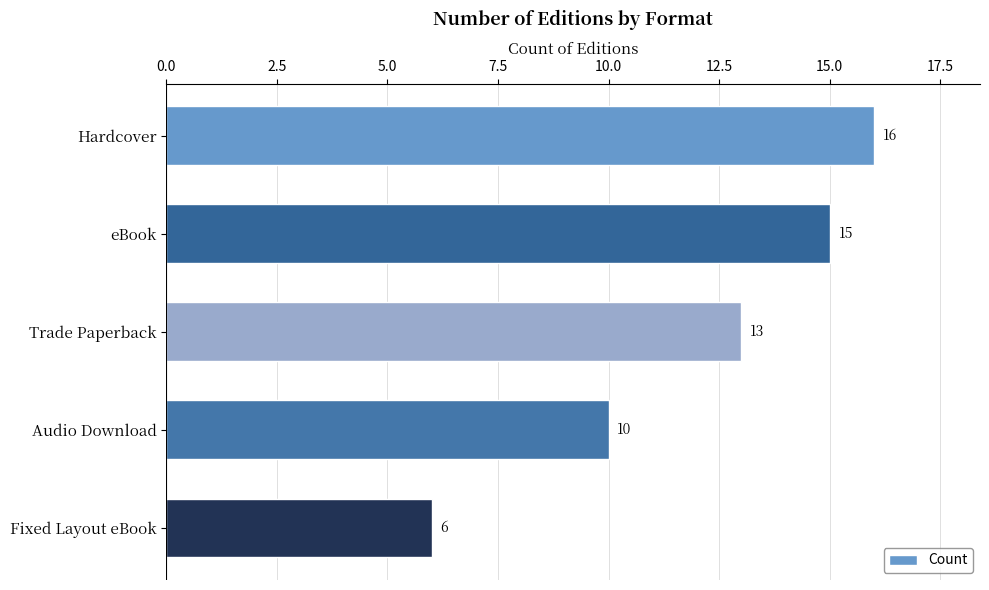

What is the value of the 5th bar from the top?

6